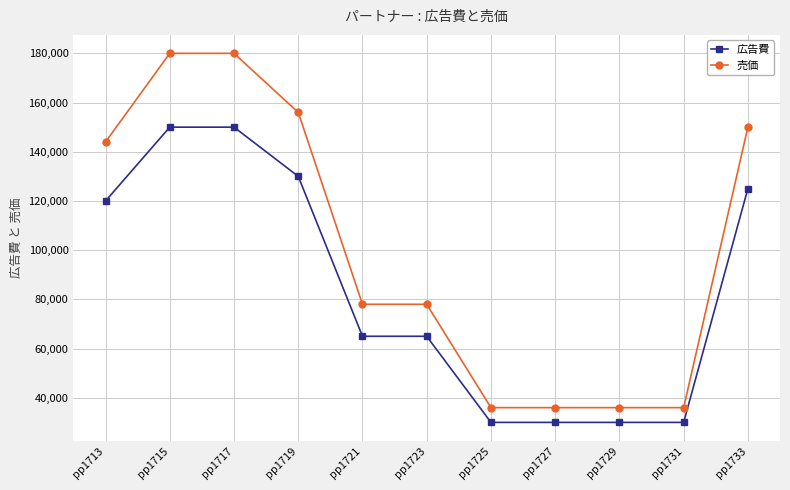

List the series in order of their peak value, lowest first.

広告費, 売価